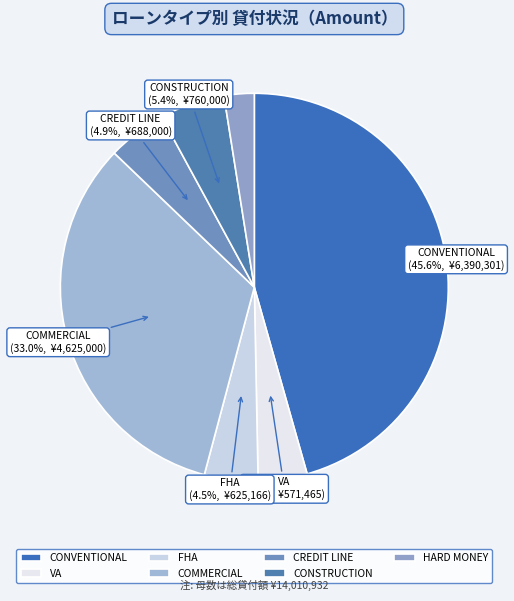

How many segments does this pie chart have?

7